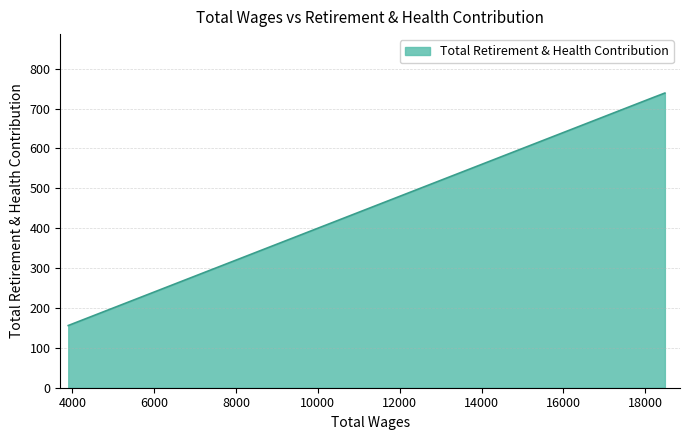

What is the smallest value displayed?

156